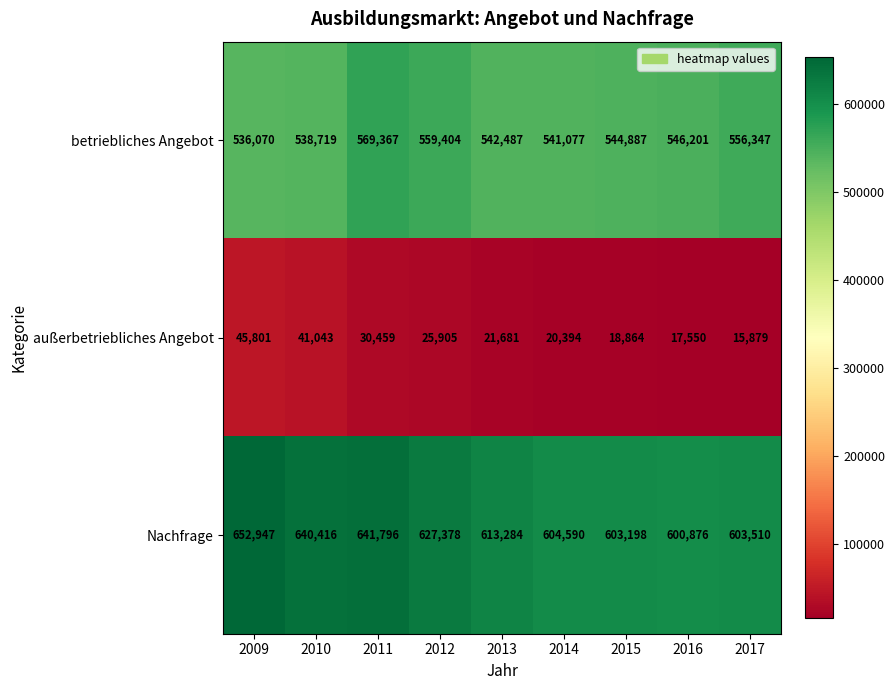

Which series has the largest total across all categories?

Nachfrage